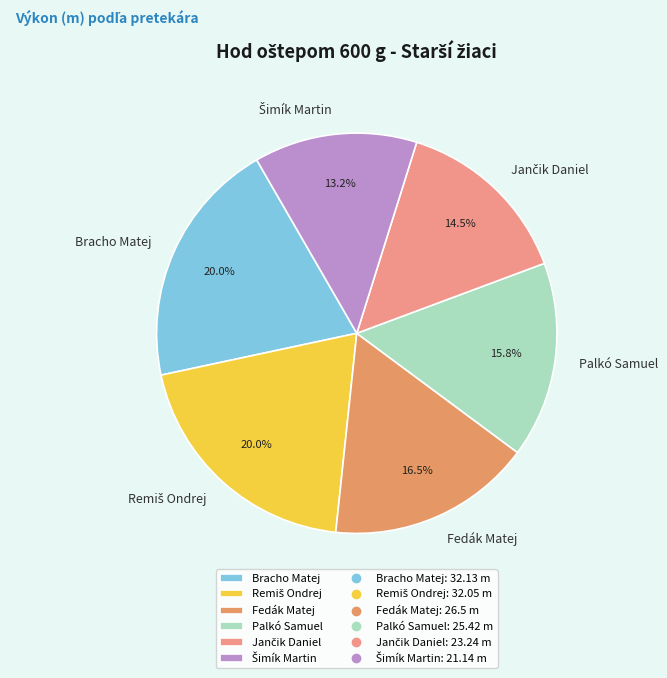

What percentage is NOT represented by Fedák Matej?

83.5%